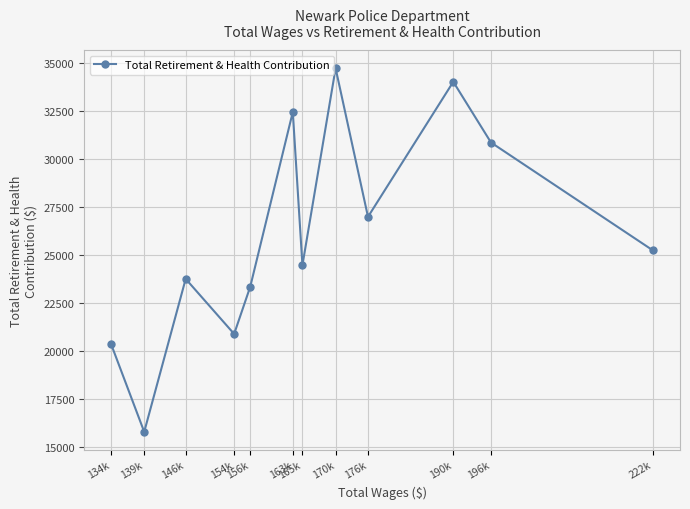

At which label does the data first exceed 25250?

163k